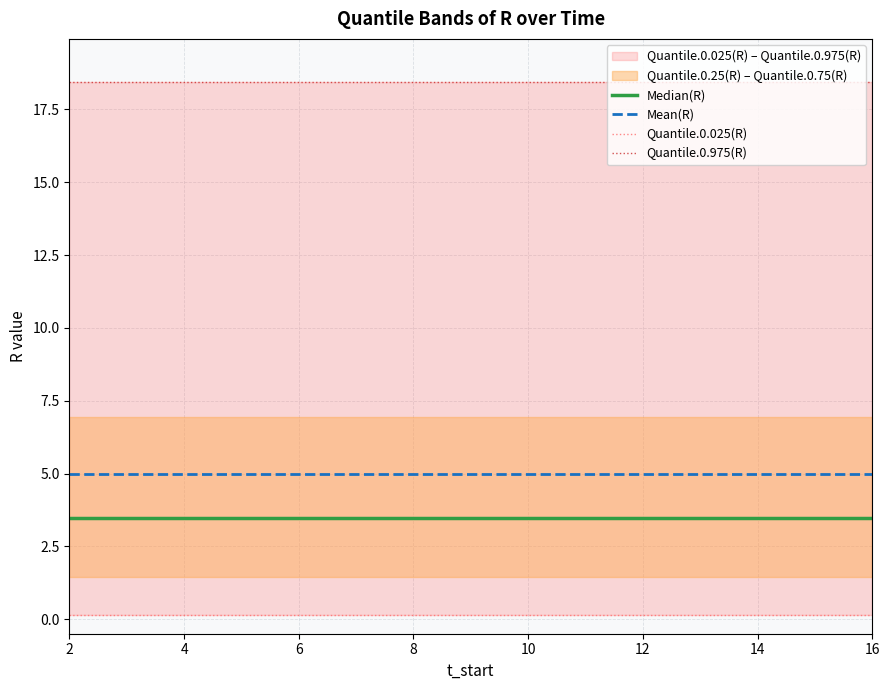

The value of Mean(R) at 10 is 8.0. True or false?

False